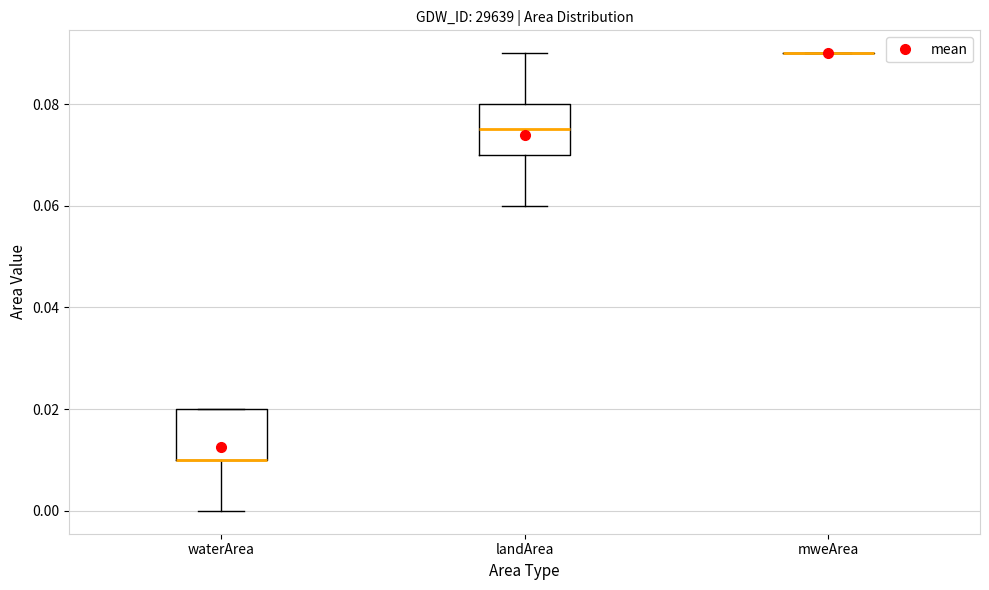

Where does the lower whisker of the box for waterArea end on the y-axis? The values are not printed on the chart, so give them approximately, as read against the axis.

0.000